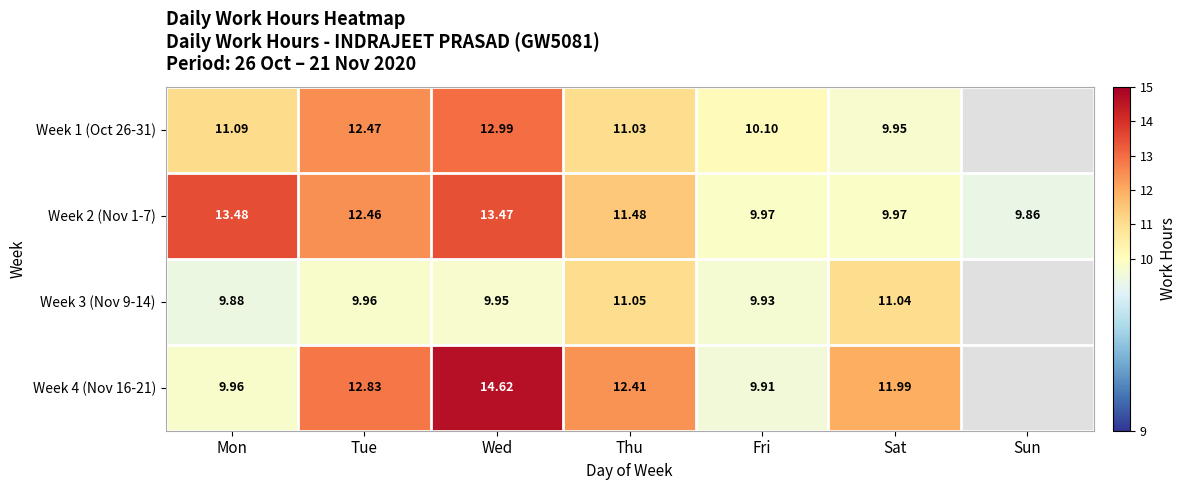

At which category is the sum across all series the highest?

Wed